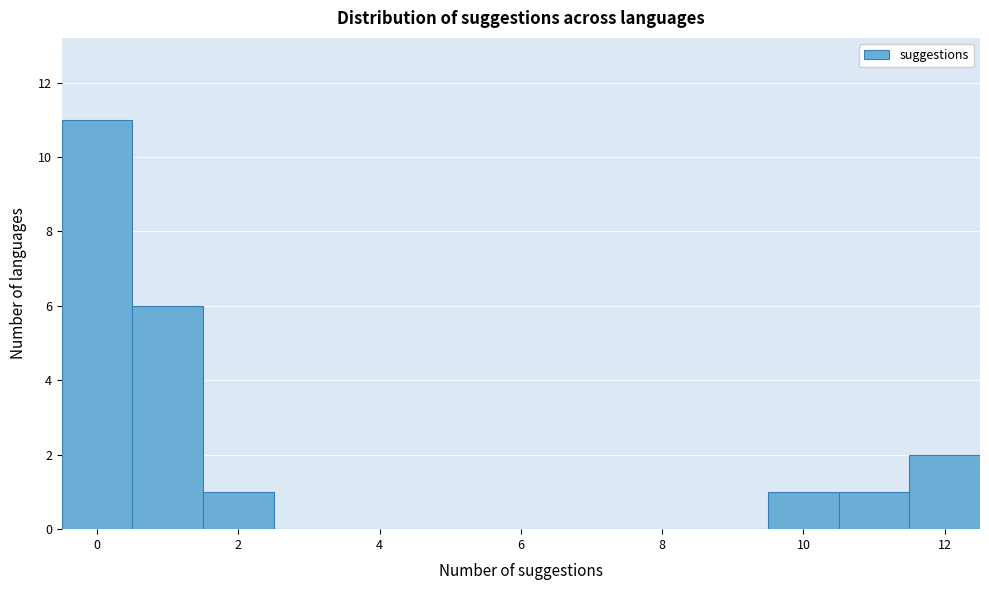

What is the height of the bar covering -0.5 to 0.5 on the x-axis? Neither the bar edges nor the heights are printed on the chart, so give them approximately, as read against the axes.

11